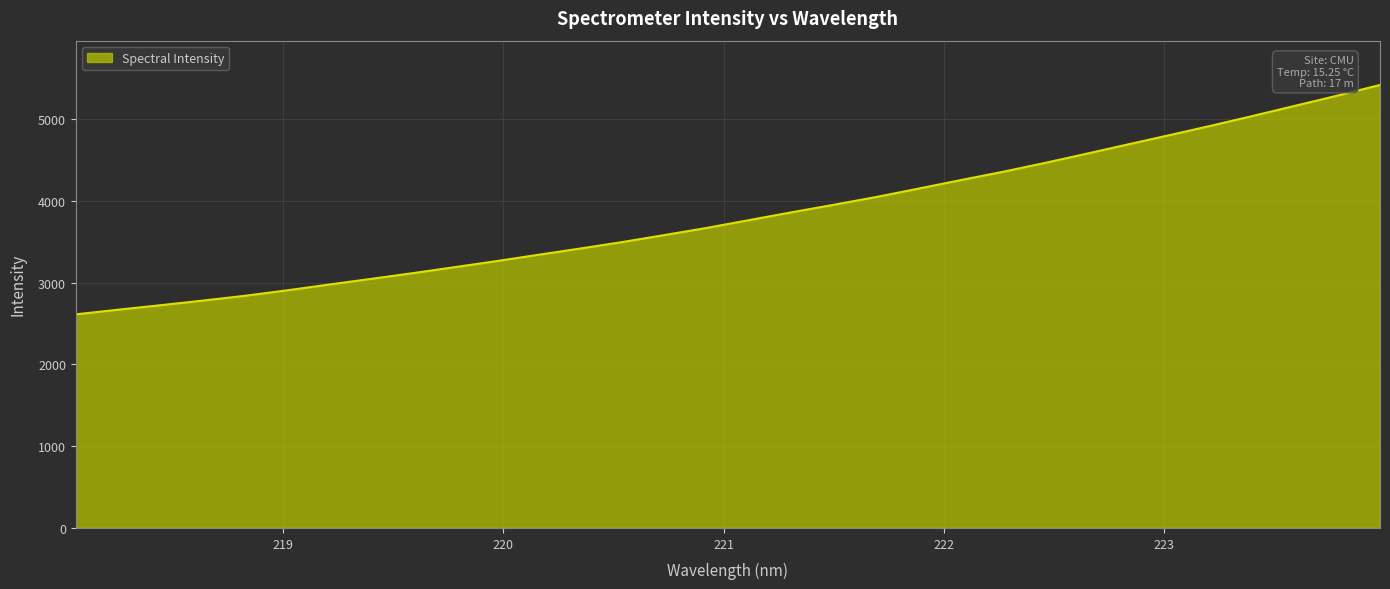

What is the greatest value displayed?

5417.6